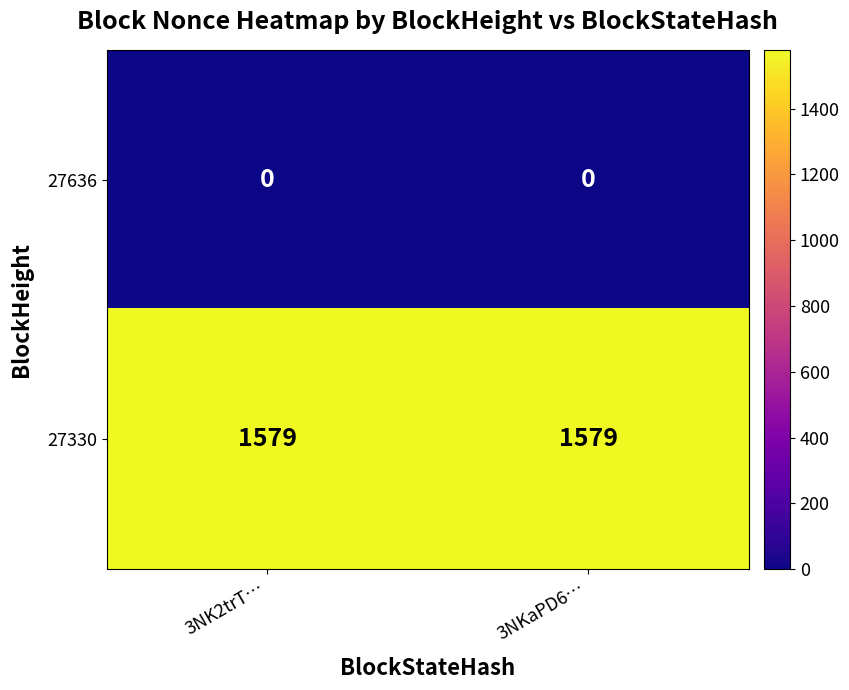

What is the maximum value shown in the chart?

1579